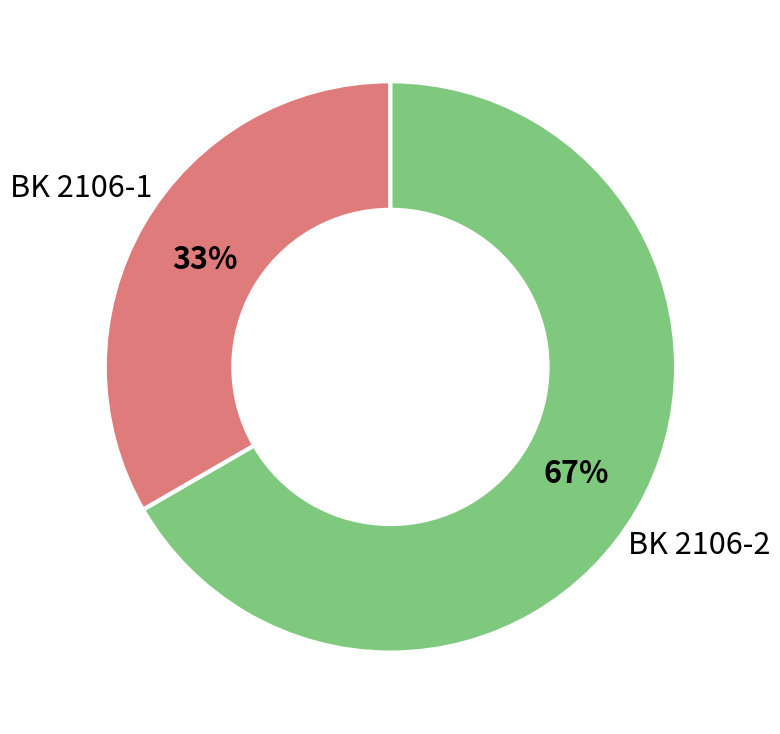

Is there any slice that represents more than half of the pie?

Yes